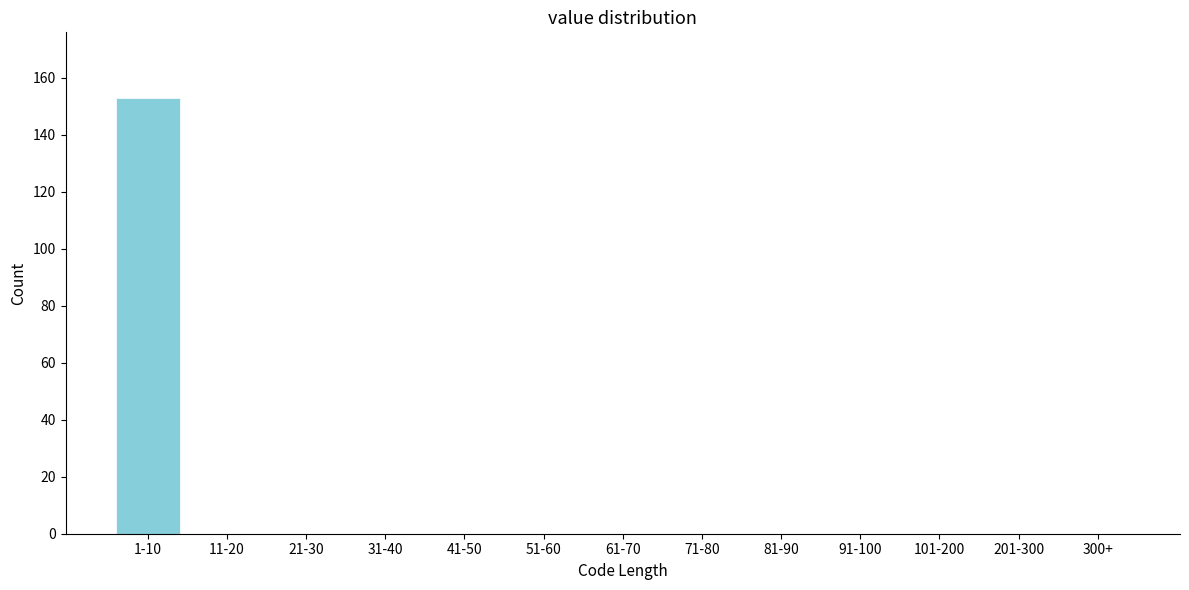

Reading left to right, what are all the values shown in this chart?

1-10=153	11-20=0	21-30=0	31-40=0	41-50=0	51-60=0	61-70=0	71-80=0	81-90=0	91-100=0	101-200=0	201-300=0	300+=0